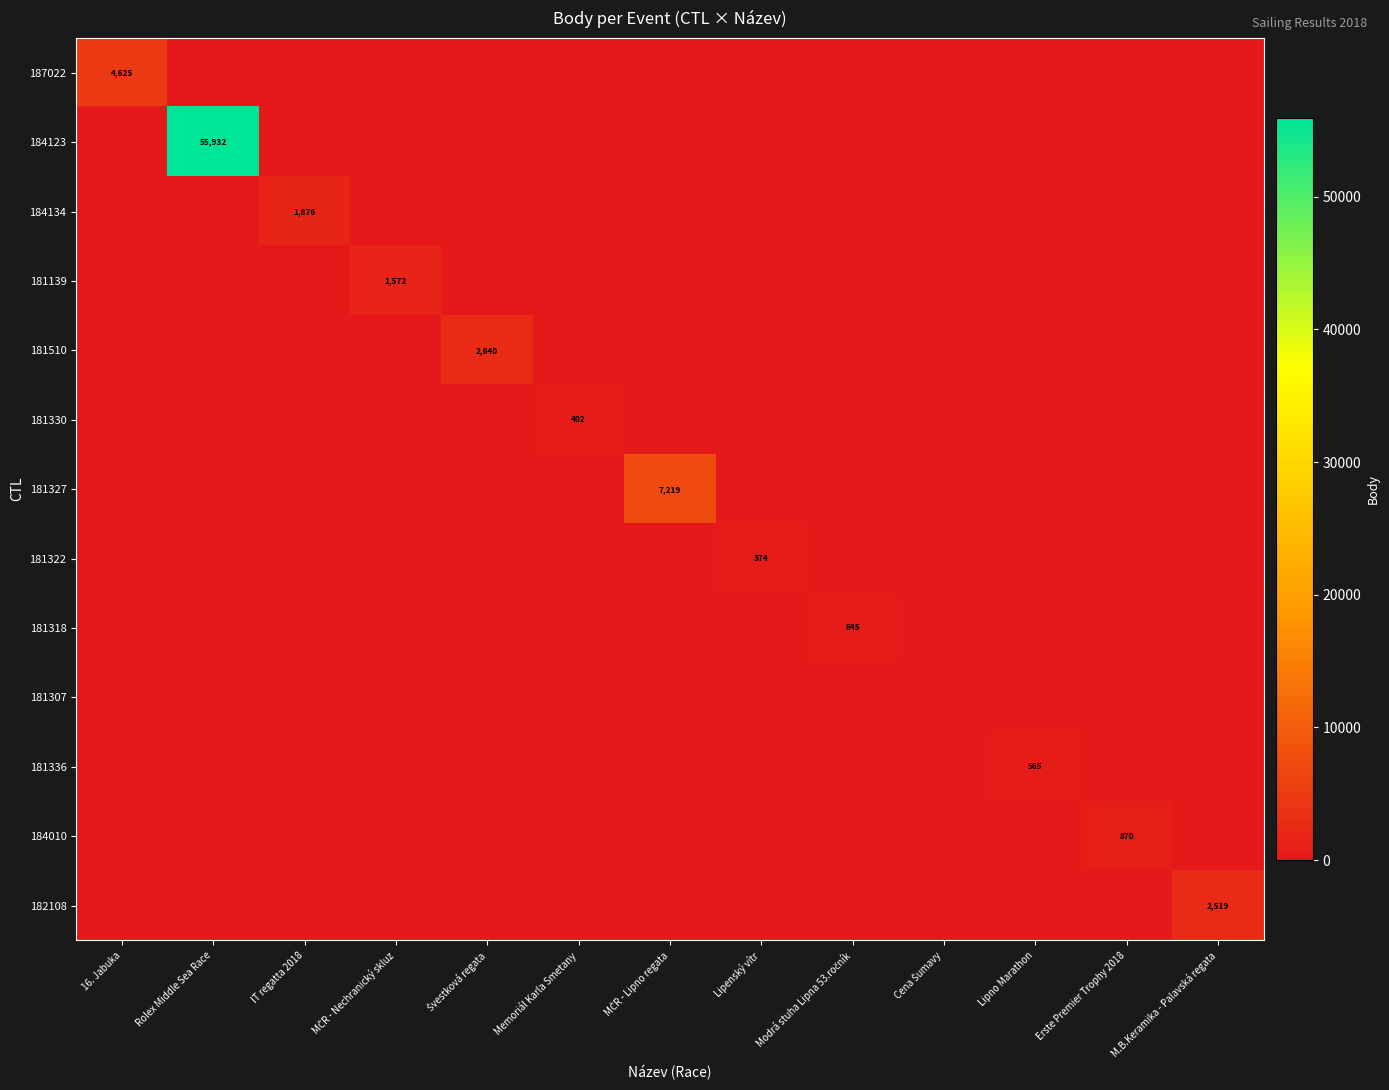

Which series has the widest spread of values?

184123